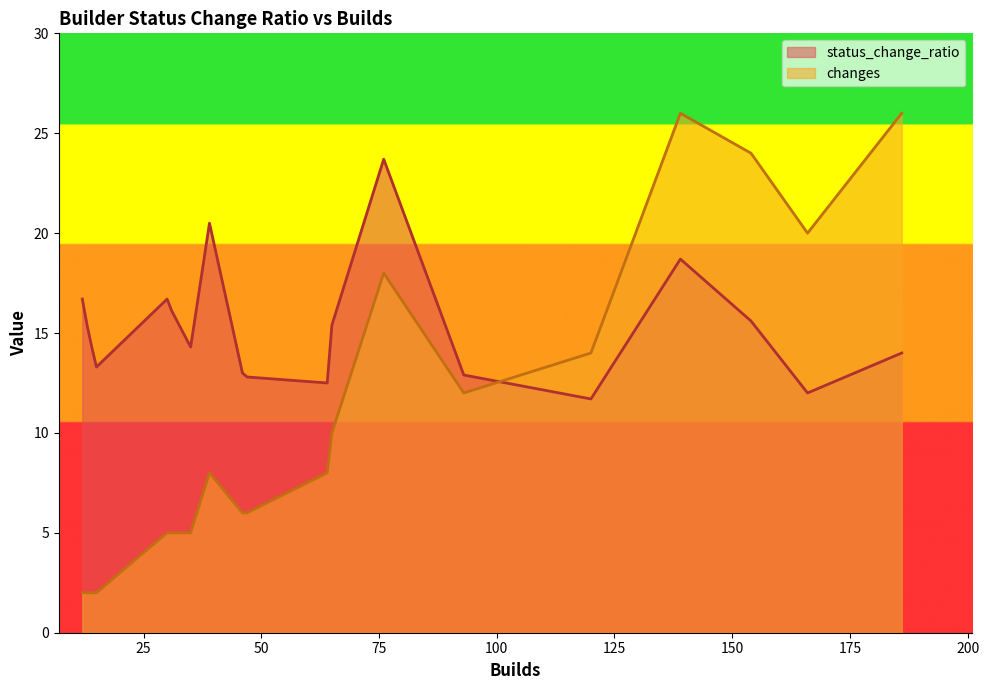

True or false: status_change_ratio and changes intersect in this chart.

True